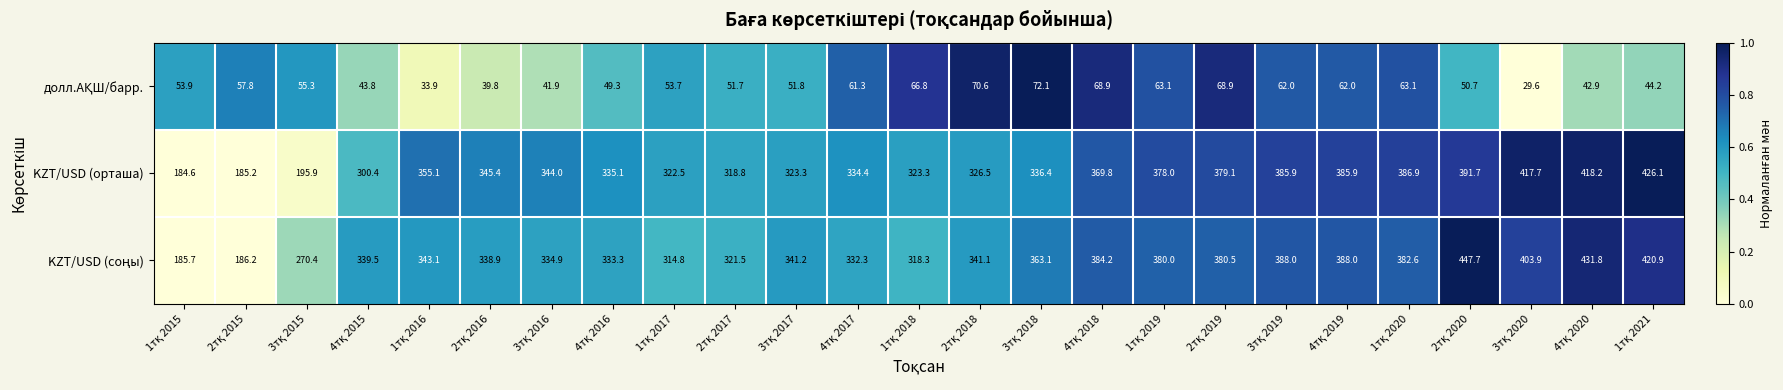

How many data points does each series have?

25